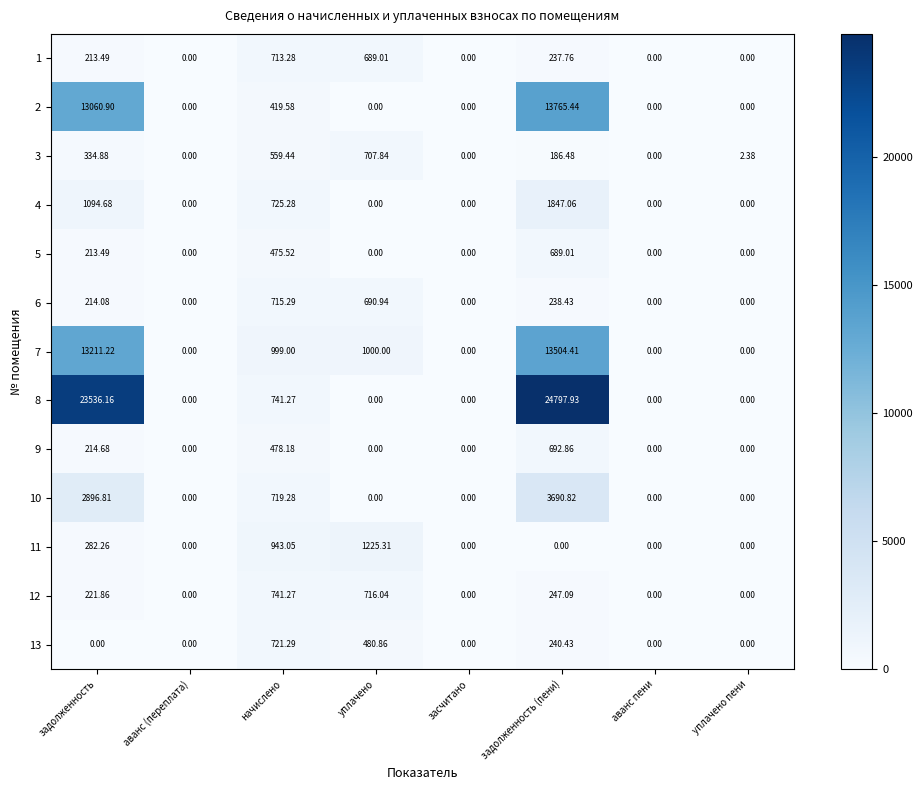

At which label is 11 closest to 612?

задолженность